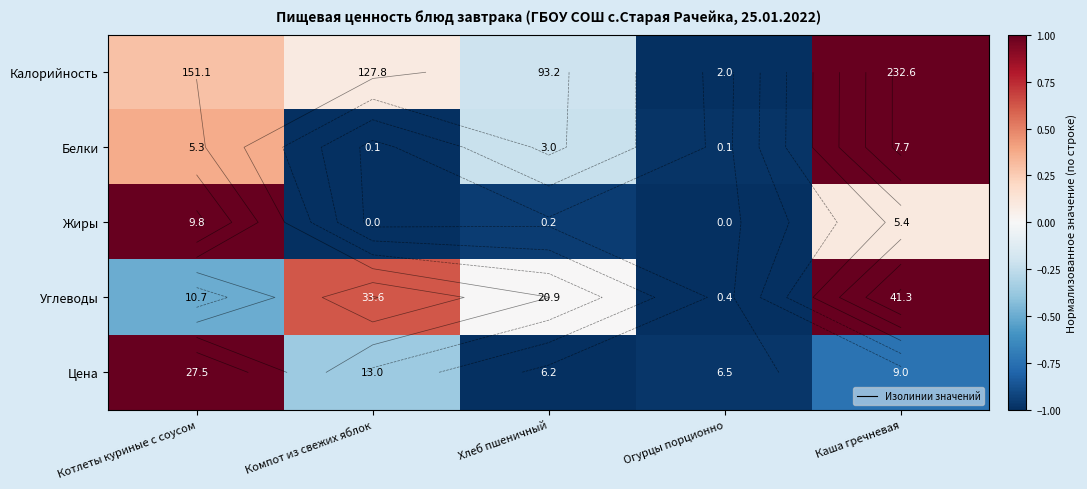

At which label does Калорийность reach its minimum?

Огурцы порционно